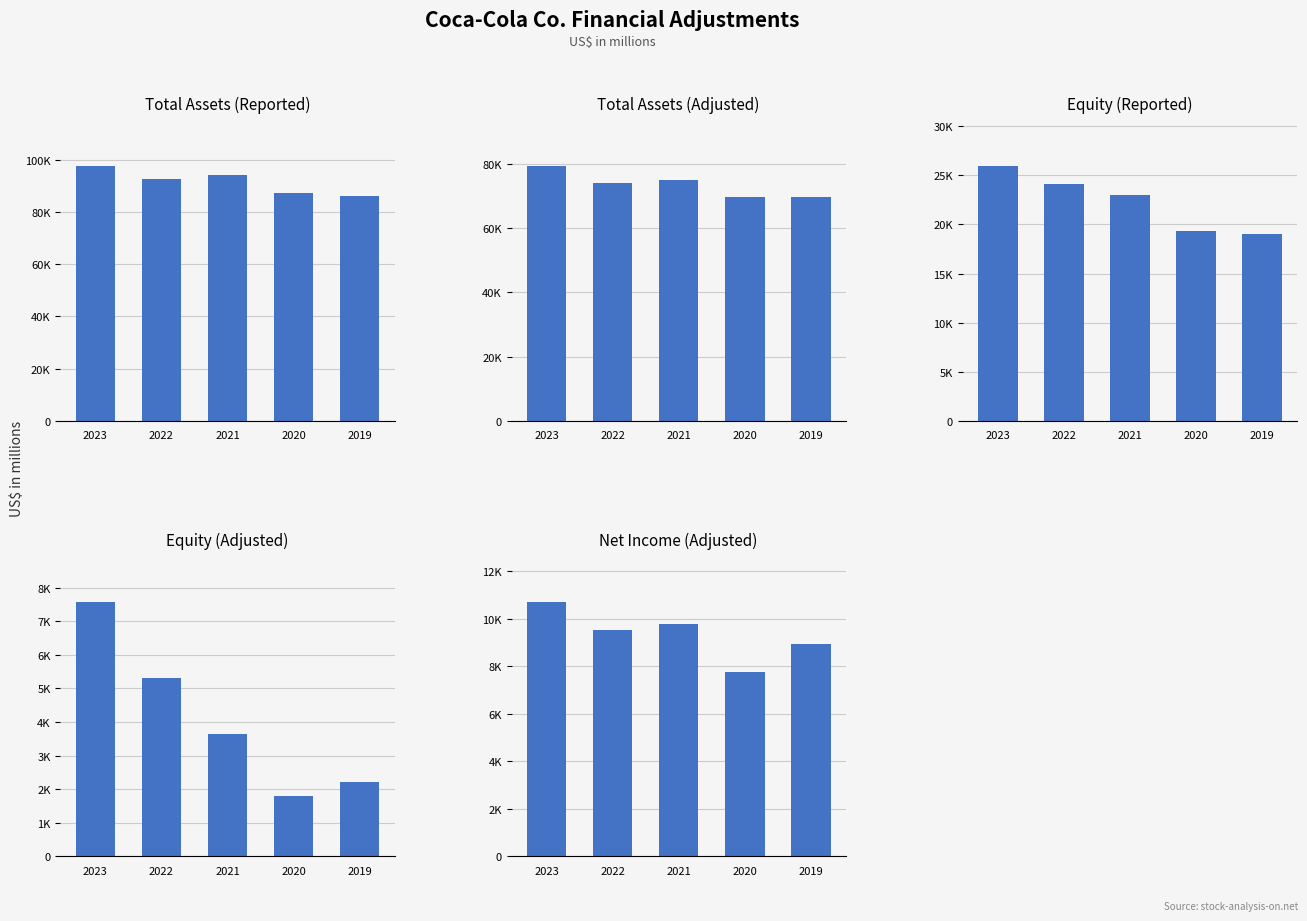

Are the bars grouped side by side (vs. stacked)?

Yes